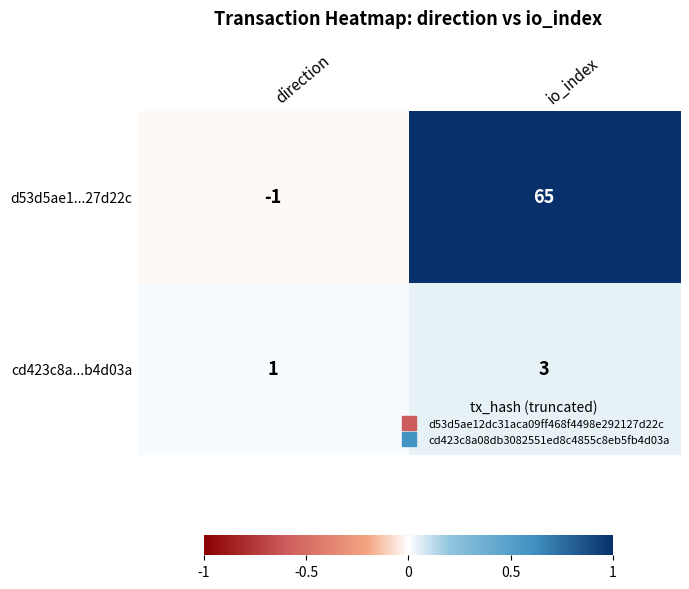

Which label corresponds to the smallest value in the chart?

direction